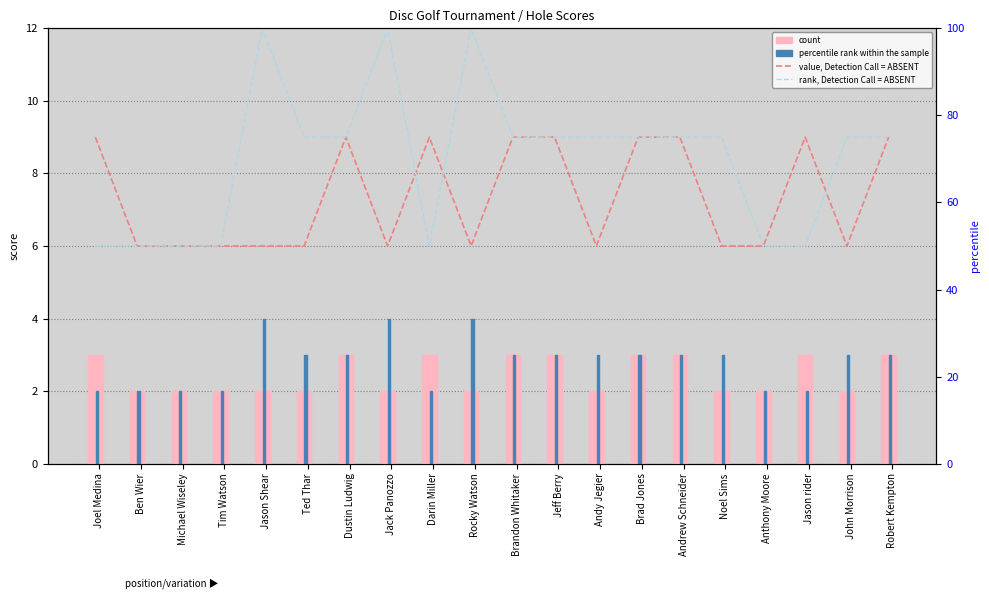

What is the highest value of the count series?

3